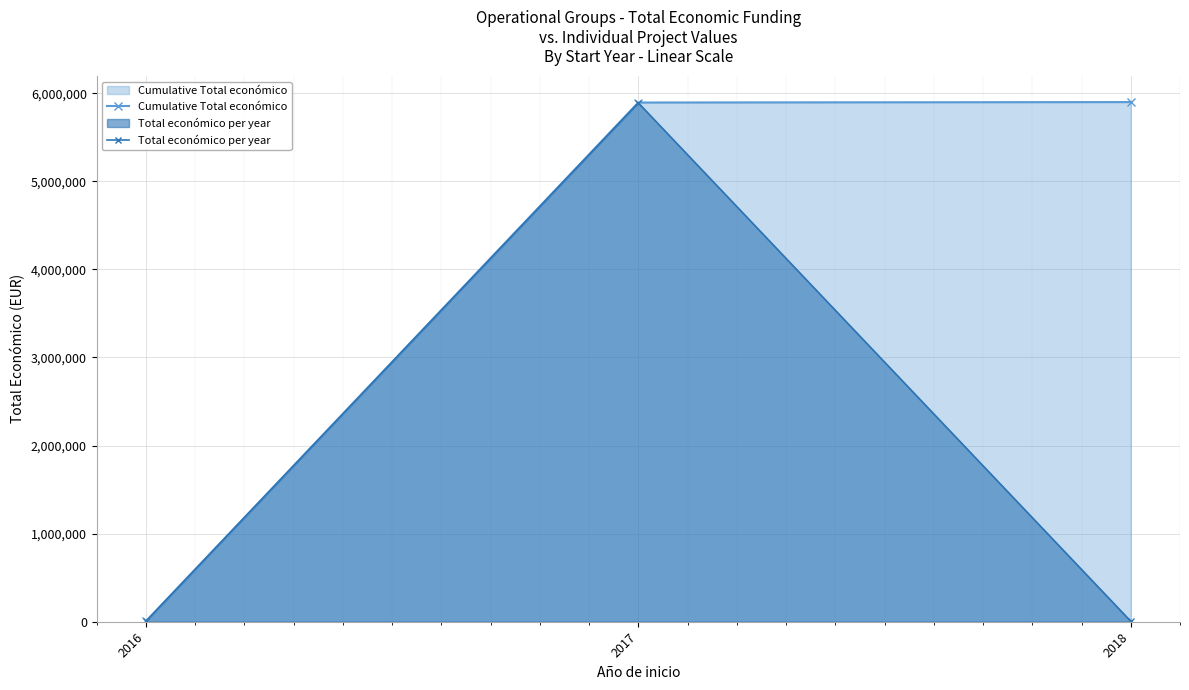

Reading right to left, what are all the values shown in this chart?

Cumulative Total económico: 2018=5900023	2017=5895023	2016=4500
Total económico per year: 2018=5000	2017=5890523	2016=4500